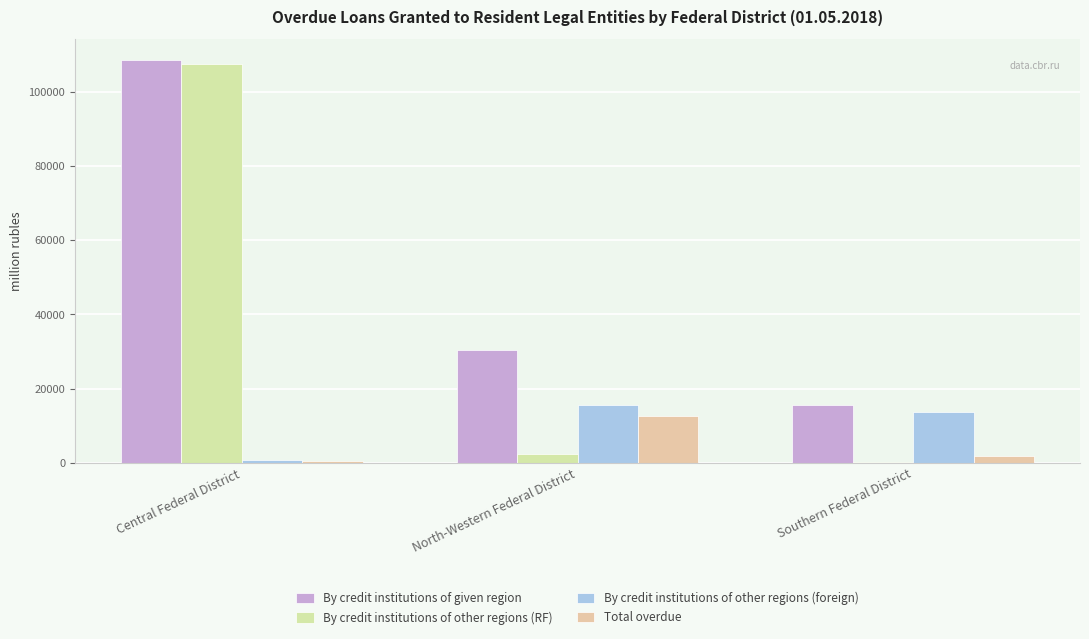

What is the value of the By credit institutions of given region bar at the 1st from the left?

108704